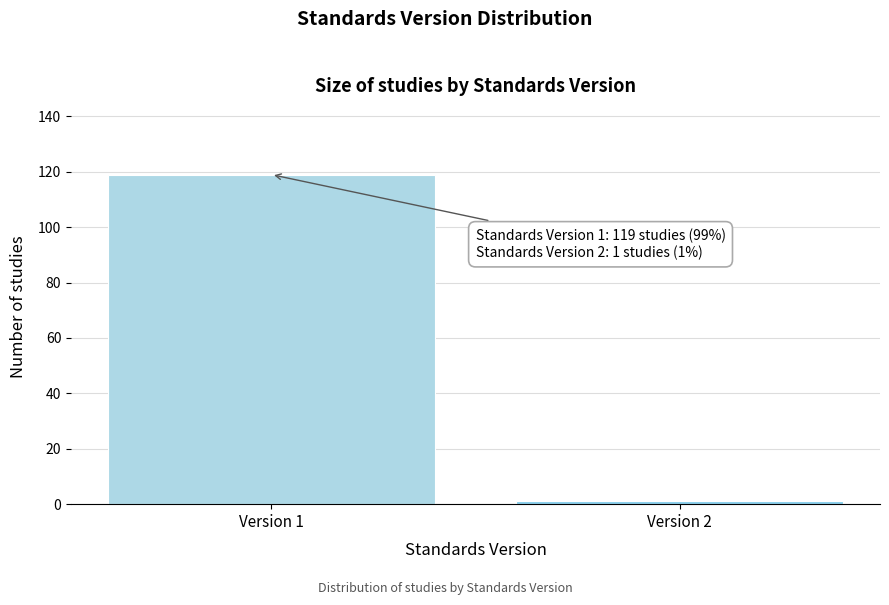

Reading right to left, list all the values displayed in this chart.

Version 2=1	Version 1=119